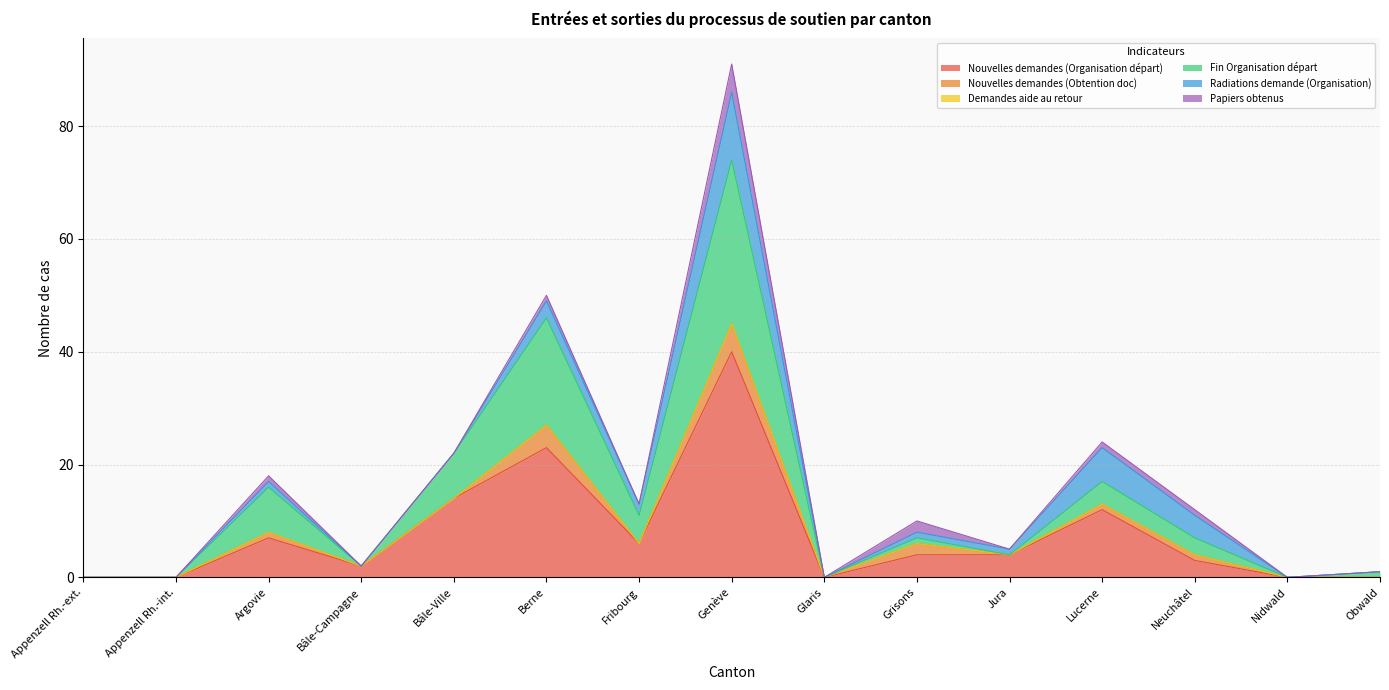

Is it true that Nouvelles demandes (Organisation départ) equals 14 at Bâle-Ville?

True